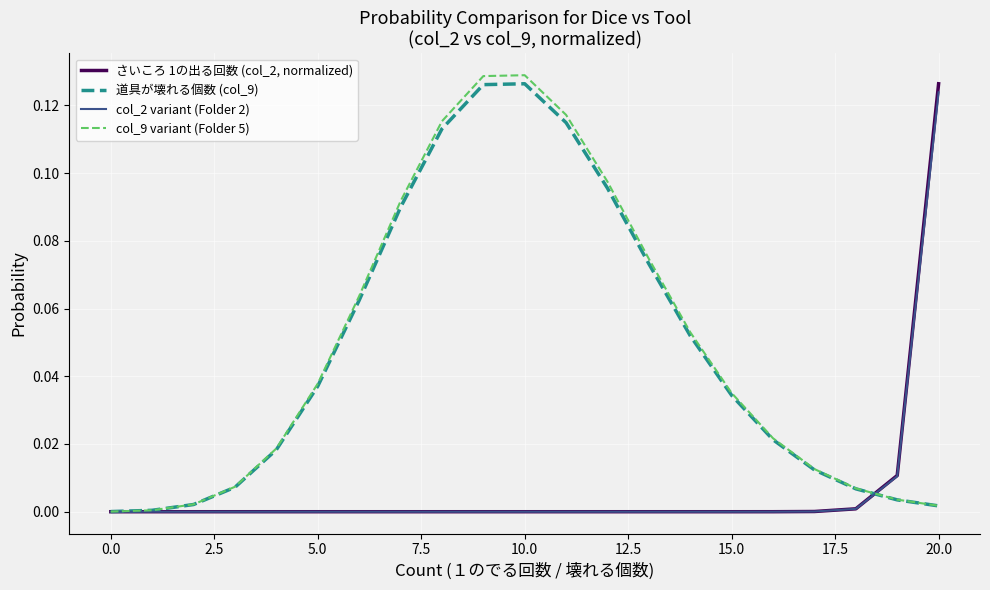

What are all the series names shown in the legend?

さいころ 1の出る回数 (col_2, normalized), 道具が壊れる個数 (col_9), col_2 variant (Folder 2), col_9 variant (Folder 5)